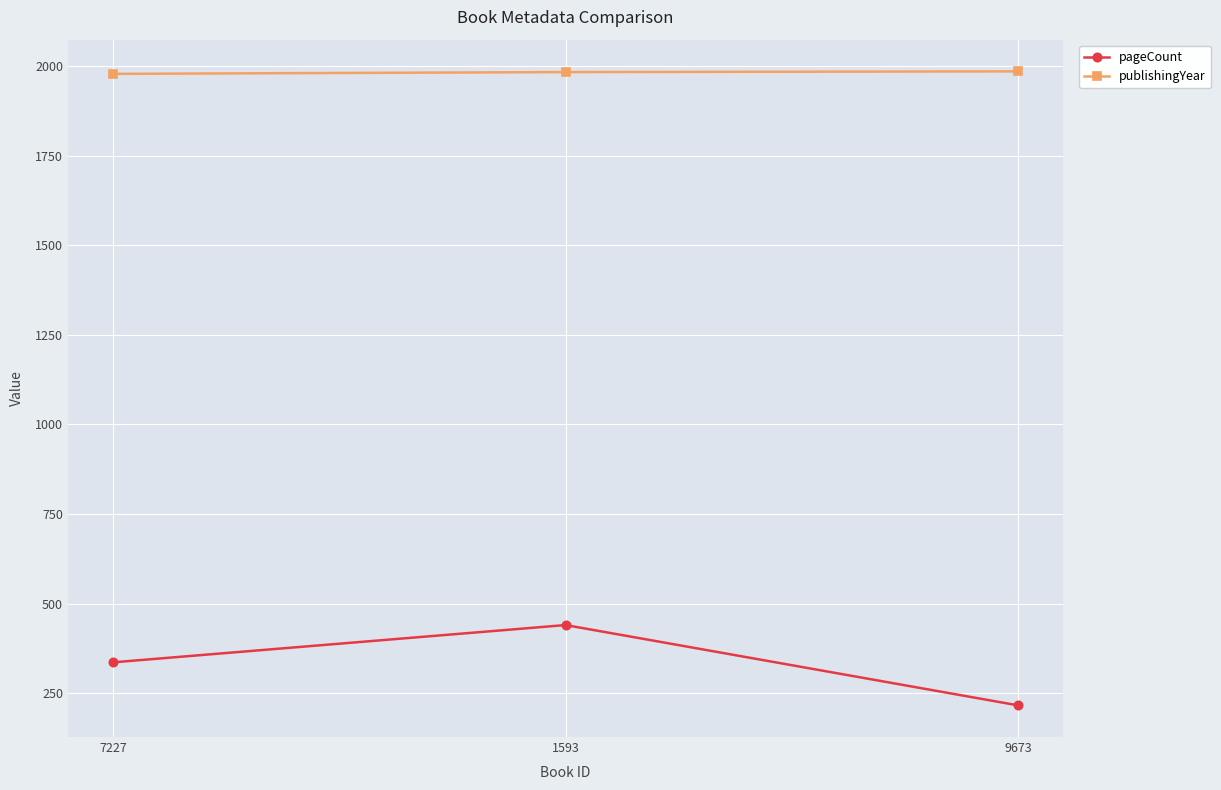

The value of pageCount at 7227 is 336. True or false?

True